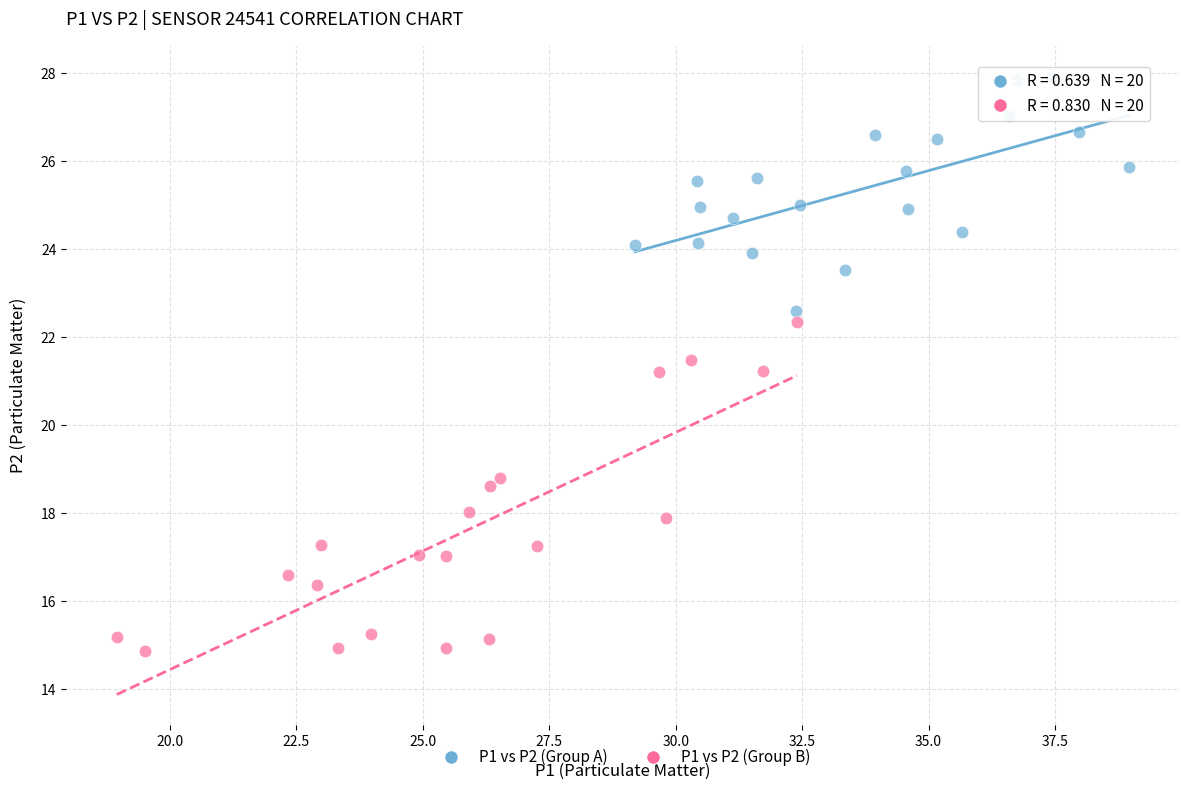

Which series reaches the maximum Y coordinate?

P1 vs P2 (Group A)